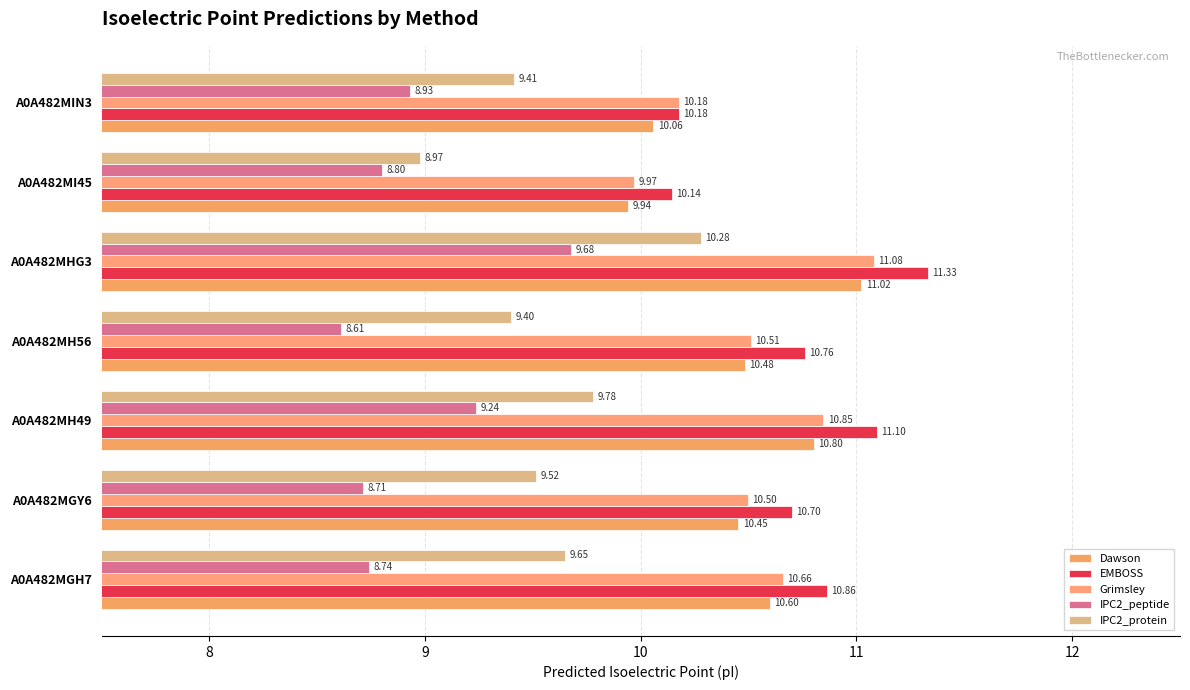

How many data points in Grimsley are above 10?

6